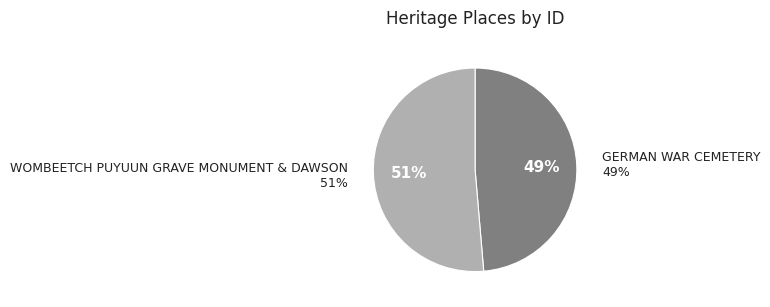

What is the total percentage of WOMBEETCH PUYUUN GRAVE MONUMENT & DAWSON and GERMAN WAR CEMETERY?

100.0%